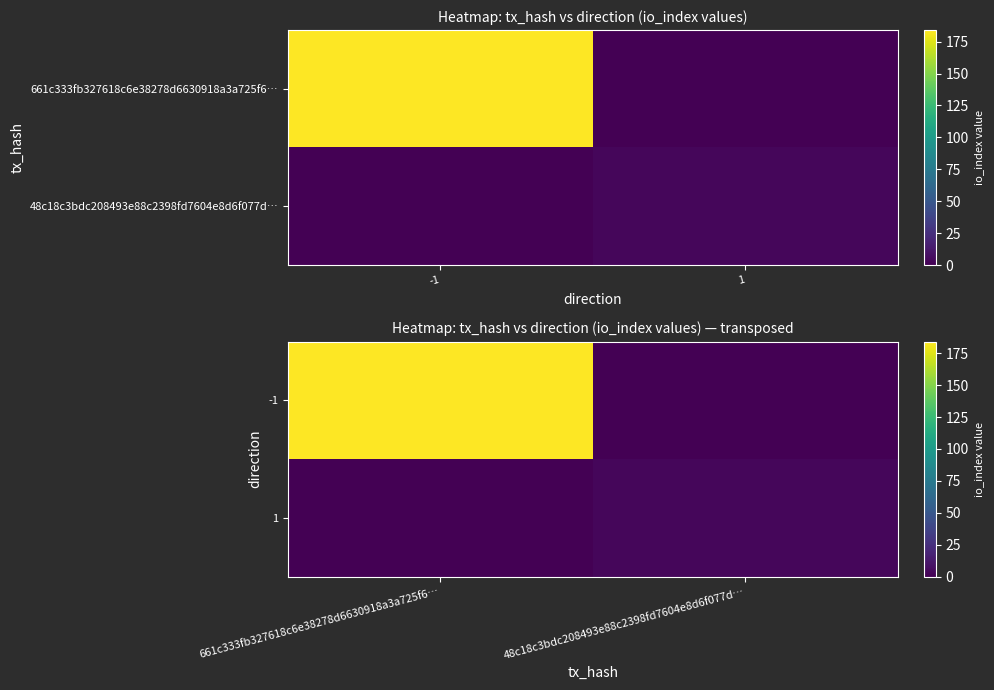

Which series has the largest range (max minus min)?

-1